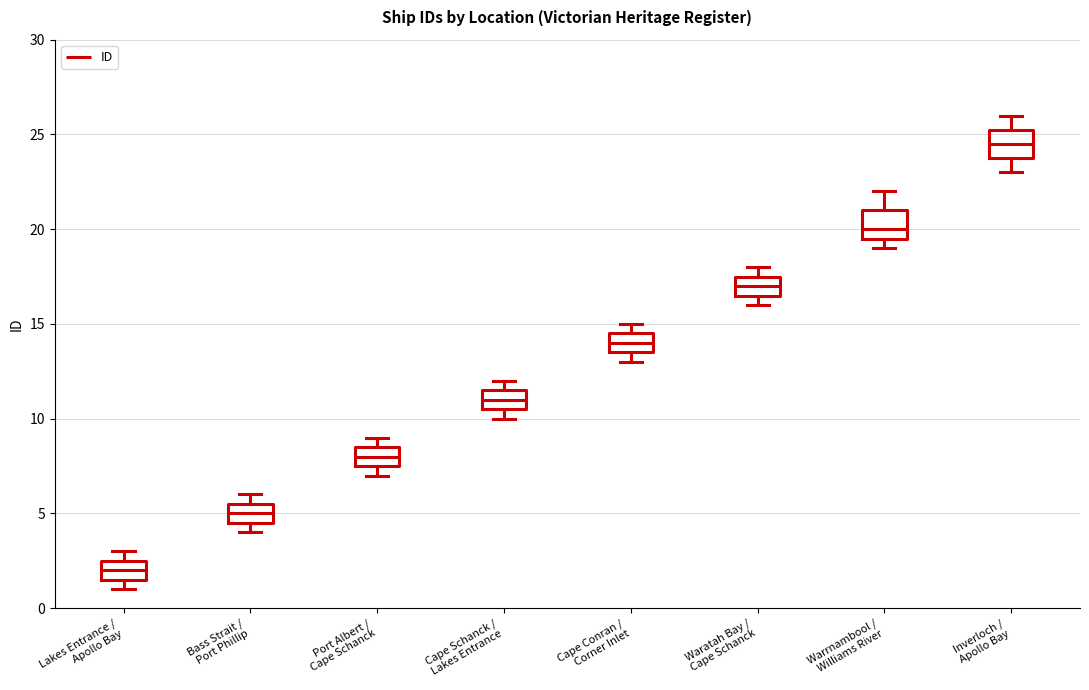

Reading left to right, transcribe this box plot: for each box, give where its median line is, the range the box spans, and where its two whiskers end, as read against the y-axis. The values are not printed on the chart, so give them approximately, as read against the axis.

Lakes Entrance / Apollo Bay: median 2.0, box 1.5 to 2.5, whiskers 1.0 to 3.0
Bass Strait / Port Phillip: median 5.0, box 4.5 to 5.5, whiskers 4.0 to 6.0
Port Albert / Cape Schanck: median 8.0, box 7.5 to 8.5, whiskers 7.0 to 9.0
Cape Schanck / Lakes Entrance: median 11.0, box 10.5 to 11.5, whiskers 10.0 to 12.0
Cape Conran / Corner Inlet: median 14.0, box 13.5 to 14.5, whiskers 13.0 to 15.0
Waratah Bay / Cape Schanck: median 17.0, box 16.5 to 17.5, whiskers 16.0 to 18.0
Warrnambool / Williams River: median 20.0, box 19.5 to 21.0, whiskers 19.0 to 22.0
Inverloch / Apollo Bay: median 24.5, box 24.0 to 25.5, whiskers 23.0 to 26.0